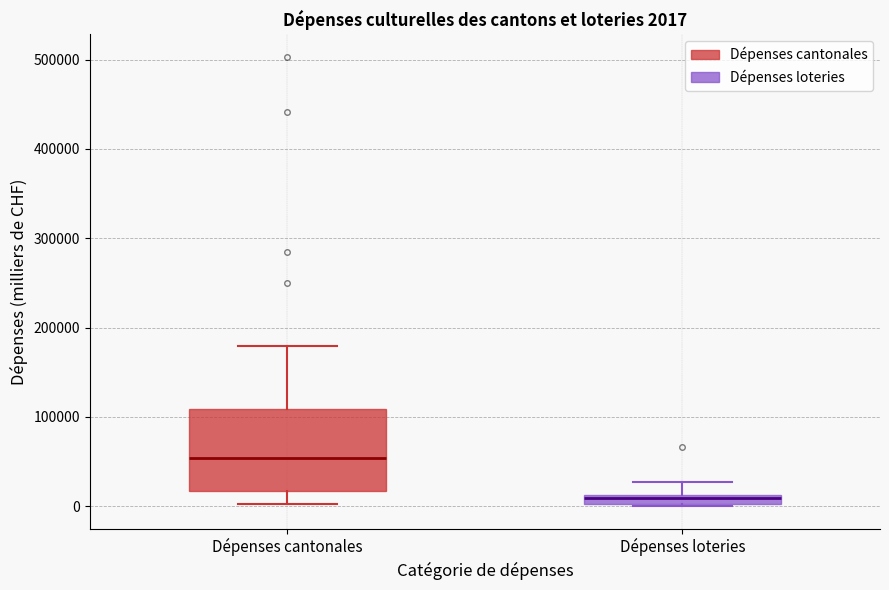

Which box has the highest median line?

Dépenses cantonales